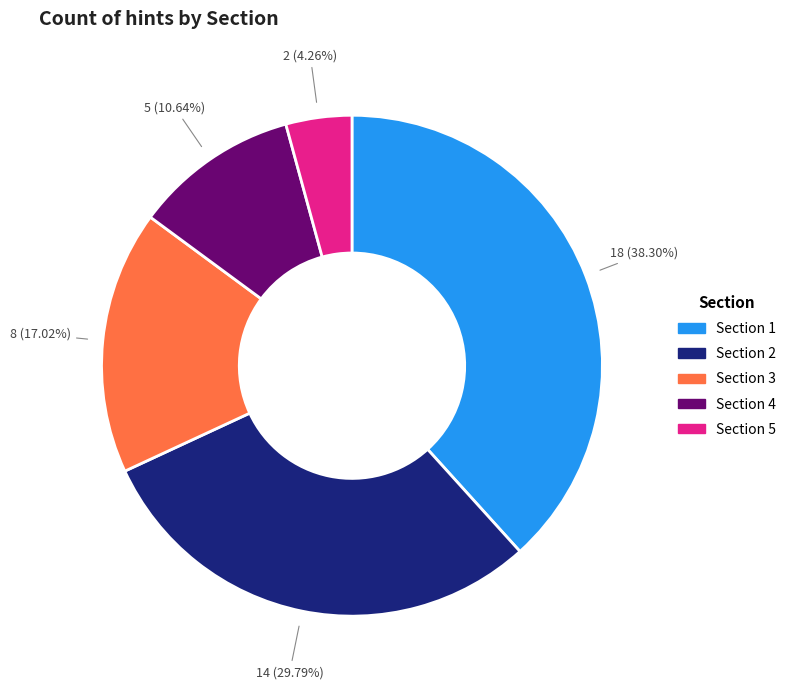

What is the ratio of the value at Section 2 to the value at Section 5?

7.0